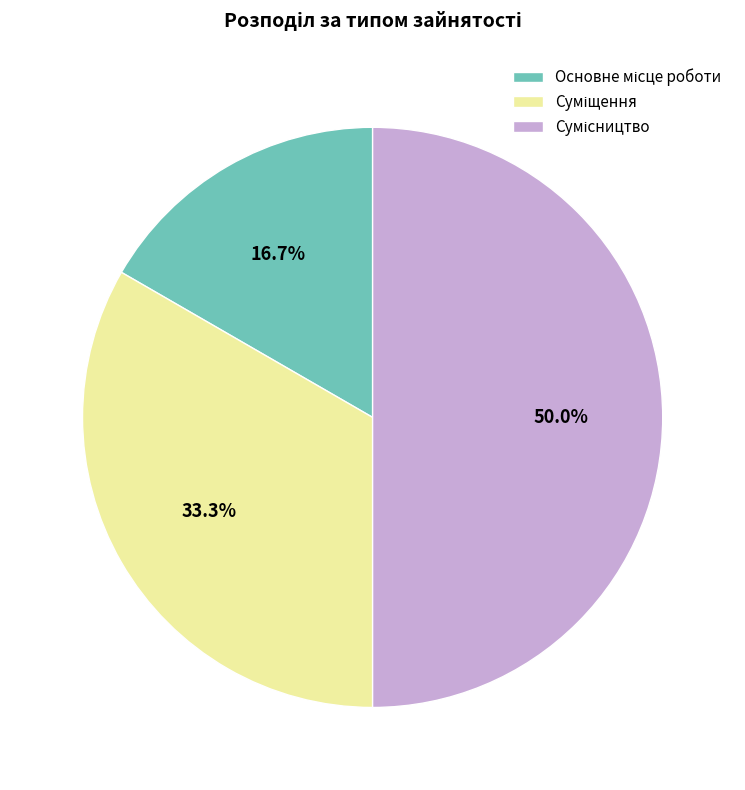

True or false: Суміщення accounts for 33% of the total.

True